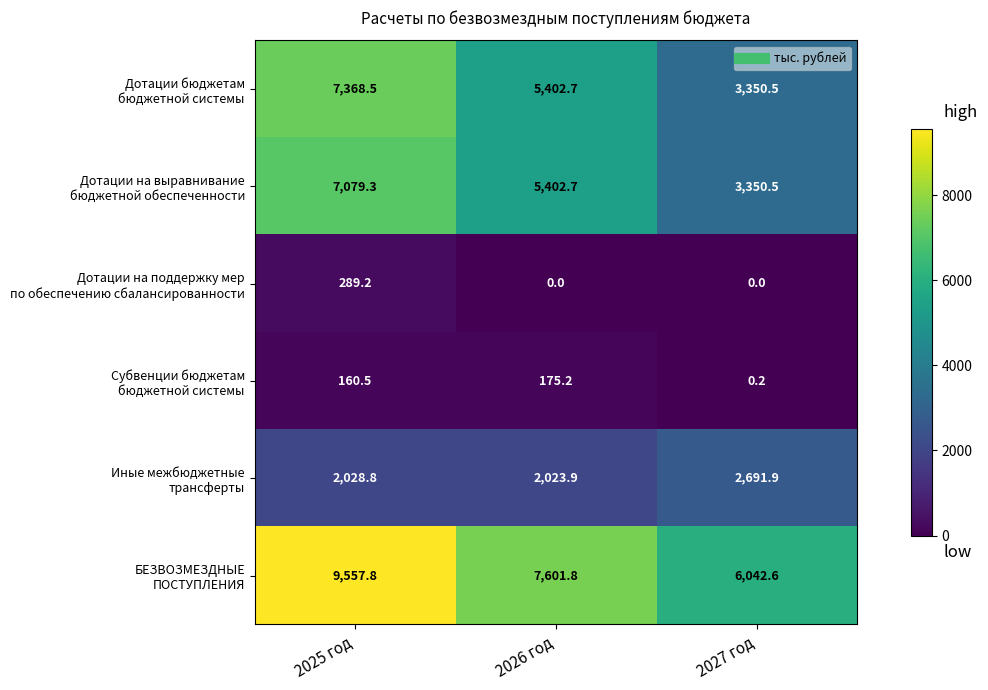

At which category is the sum across all series the highest?

2025 год